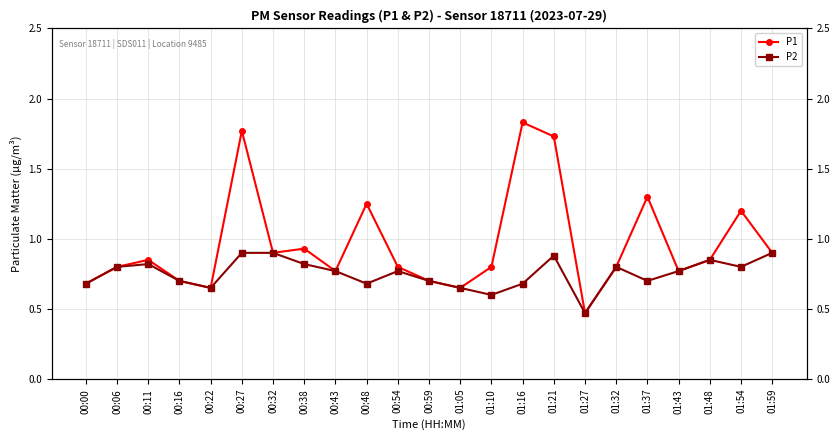

Reading left to right, transcribe all the data shown in this chart.

P1: 0.7	0.8	0.8	0.7	0.7	1.8	0.9	0.9	0.8	1.2	0.8	0.7	0.7	0.8	1.8	1.7	0.5	0.8	1.3	0.8	0.8	1.2	0.9
P2: 0.7	0.8	0.8	0.7	0.7	0.9	0.9	0.8	0.8	0.7	0.8	0.7	0.7	0.6	0.7	0.9	0.5	0.8	0.7	0.8	0.8	0.8	0.9